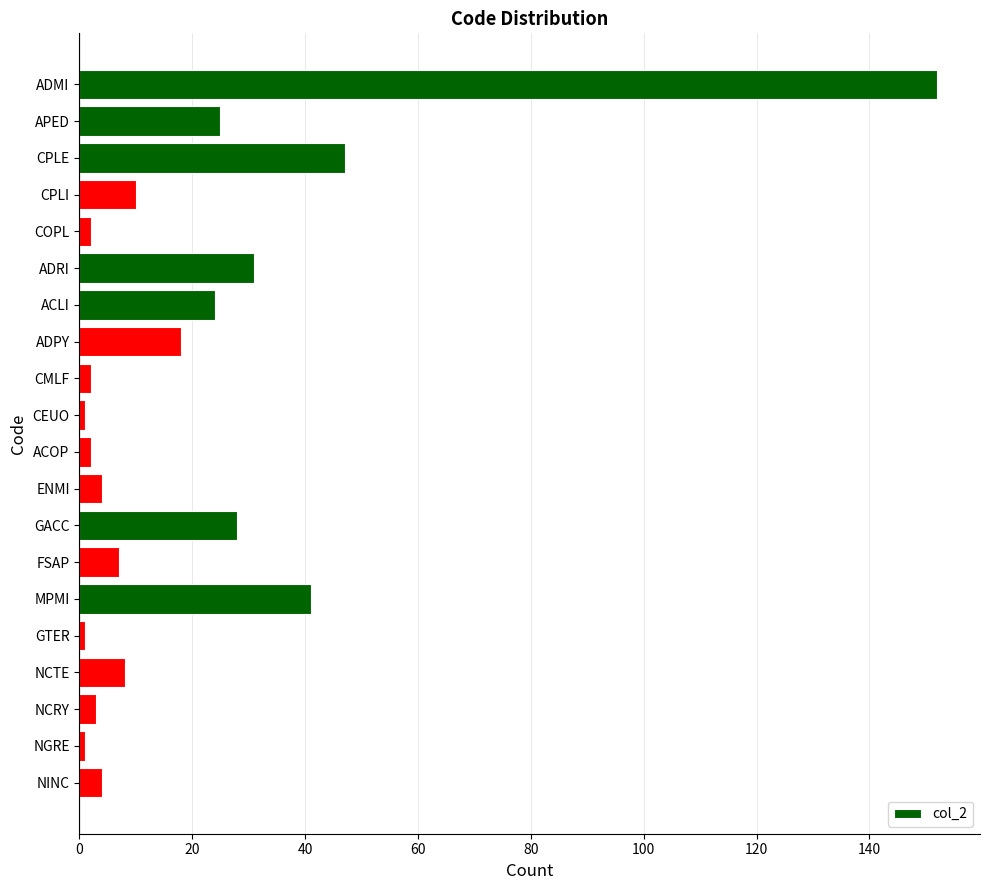

What is the minimum value shown in the chart?

1